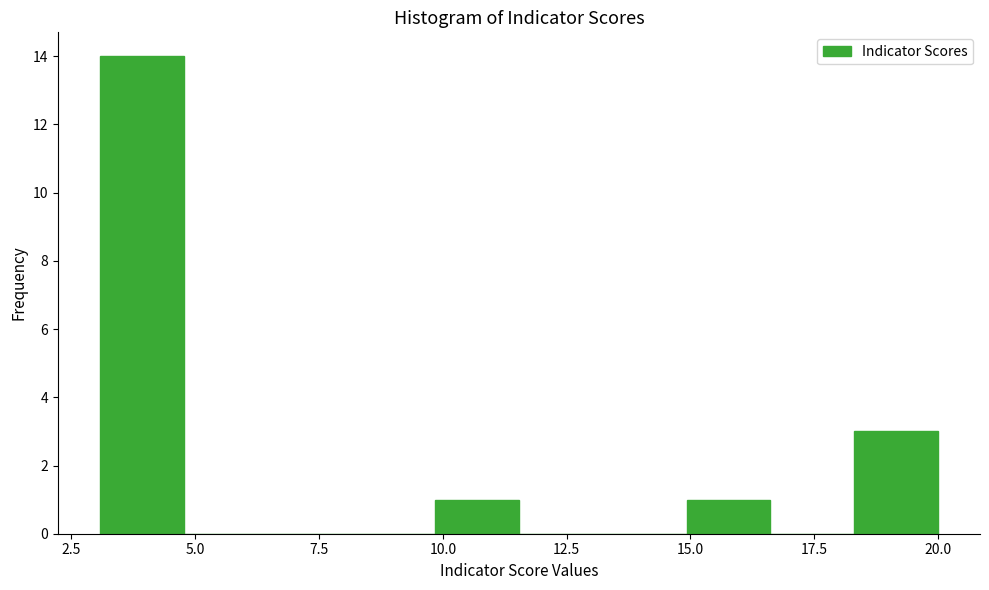

Read against the x-axis, roughly where is the centre of the tallest bar?

4.0